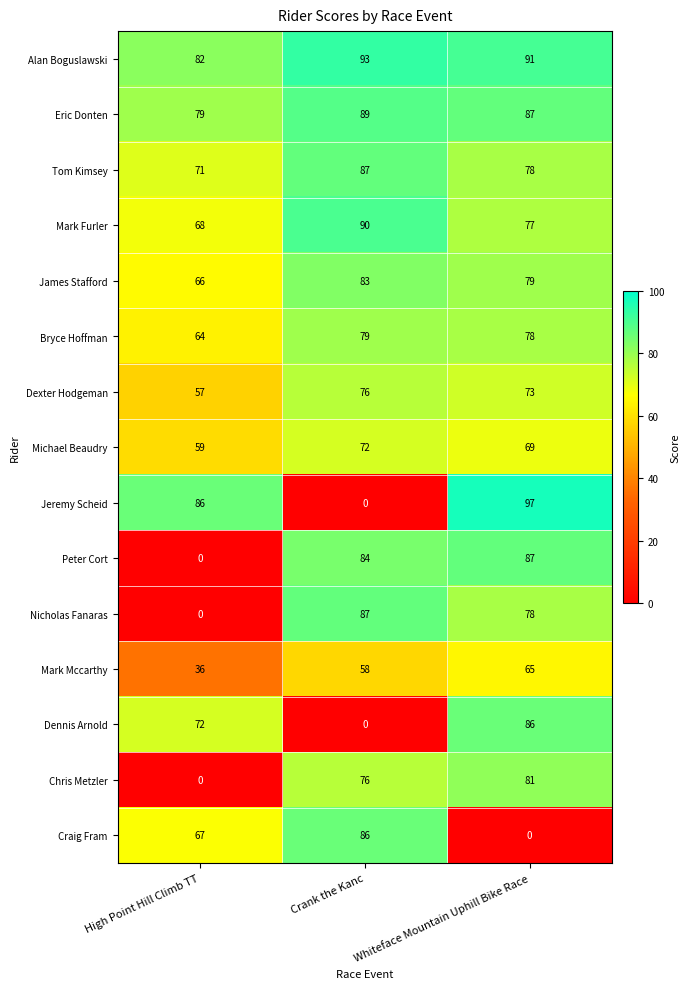

Which series has the largest range (max minus min)?

Jeremy Scheid